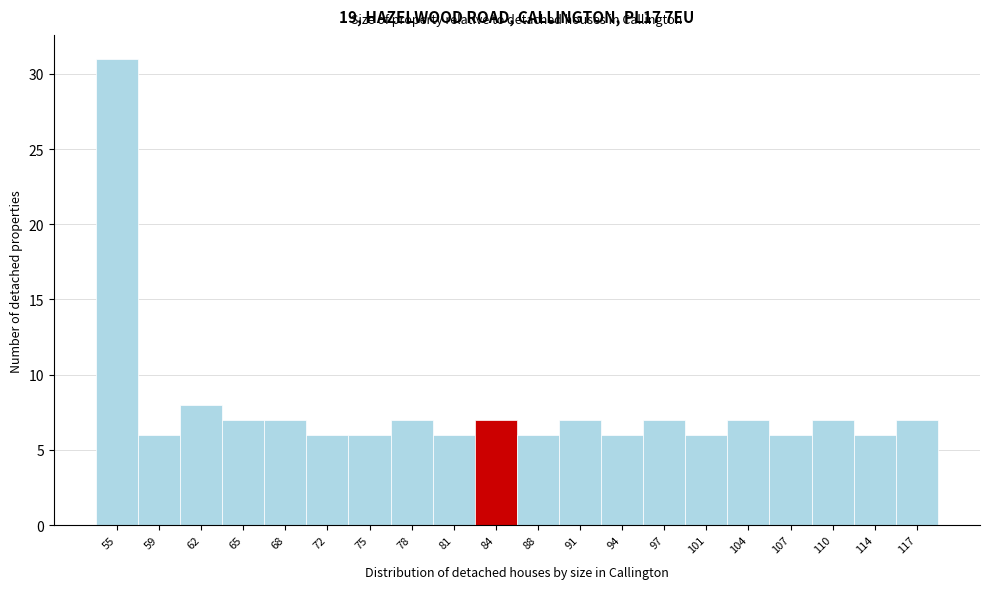

Reading left to right, extract all data points from this chart.

55=31	59=6	62=8	65=7	68=7	72=6	75=6	78=7	81=6	84=7	88=6	91=7	94=6	97=7	101=6	104=7	107=6	110=7	114=6	117=7